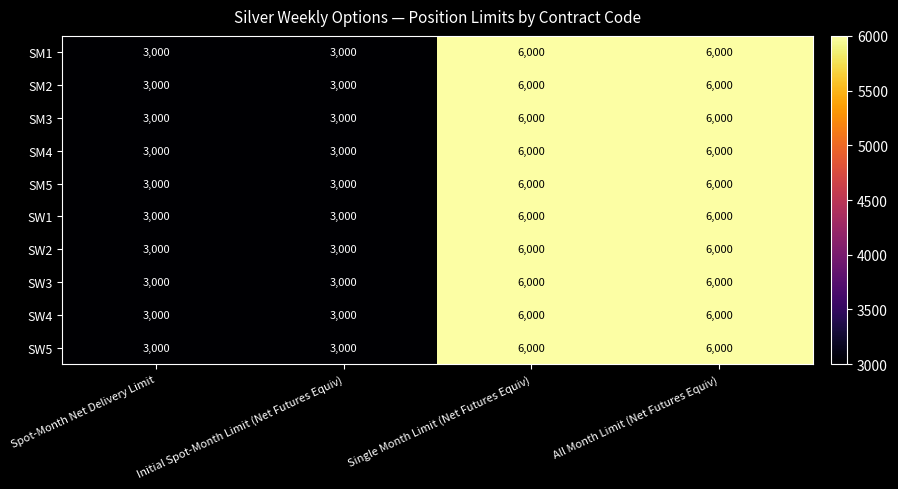

Is it true that SW2 equals 6000 at All Month Limit (Net Futures Equiv)?

True